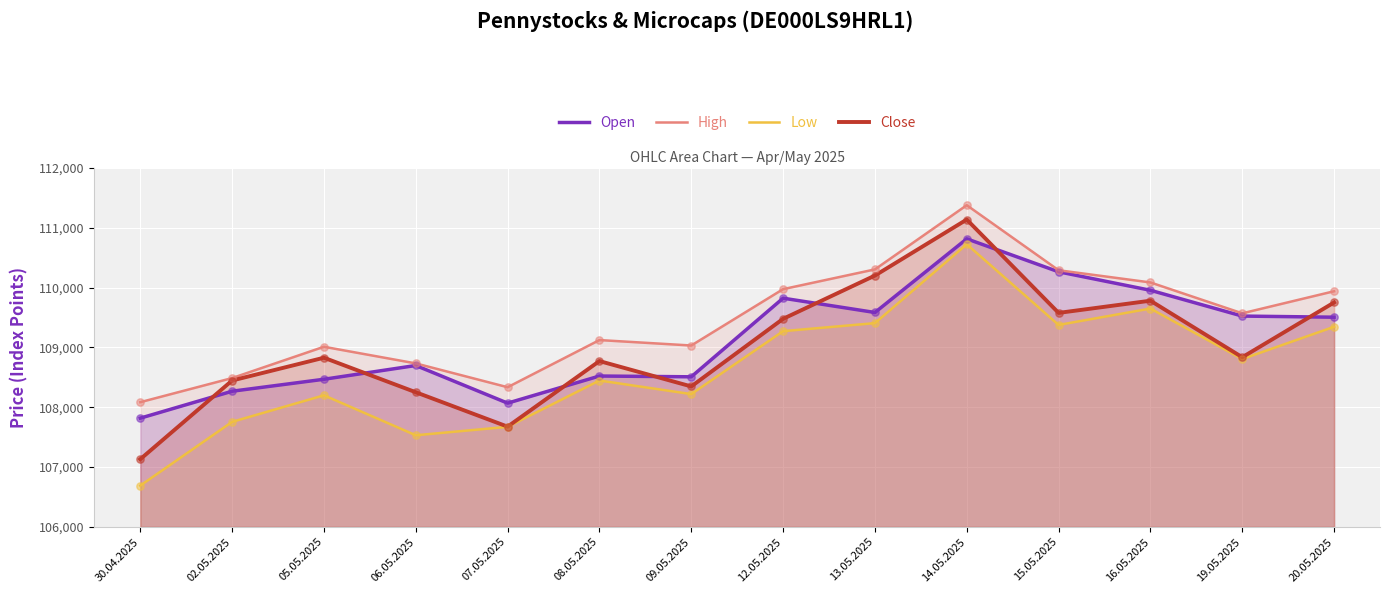

At which category is the sum across all series the highest?

14.05.2025